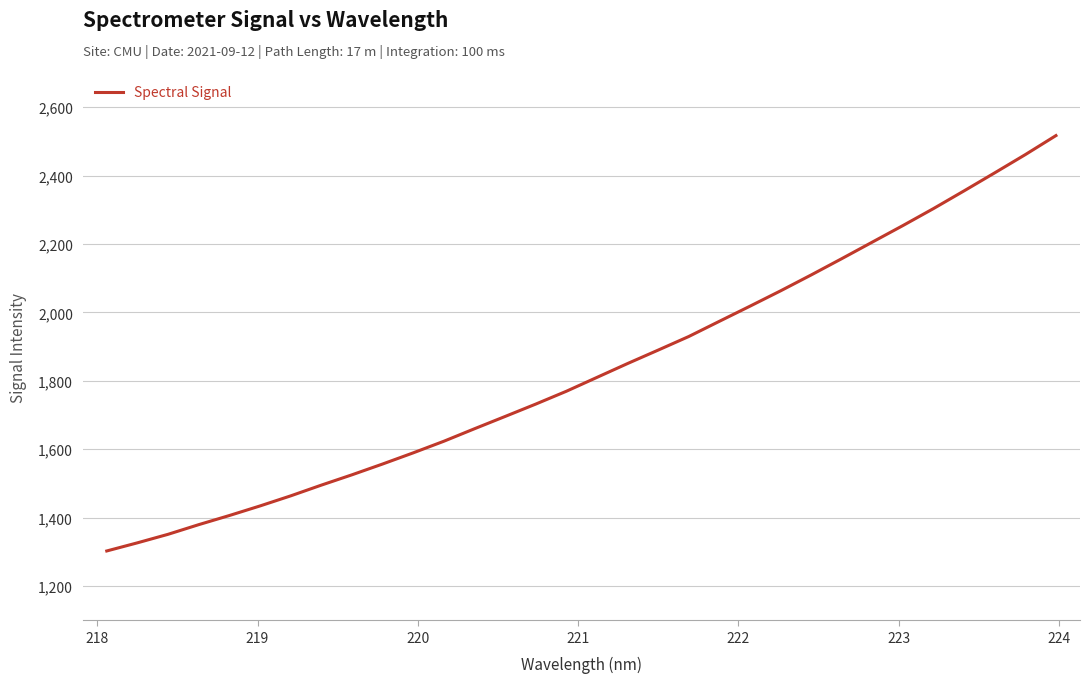

Reading left to right, what are all the values shown in this chart?

1302.6	1326.4	1351.3	1379.5	1406.2	1434.2	1463.6	1495.0	1525.2	1556.8	1589.4	1623.4	1659.9	1695.8	1732.0	1769.5	1810.1	1850.6	1889.9	1929.6	1974.1	2018.3	2063.2	2109.6	2157.3	2205.8	2254.2	2303.9	2355.6	2408.2	2461.5	2517.0